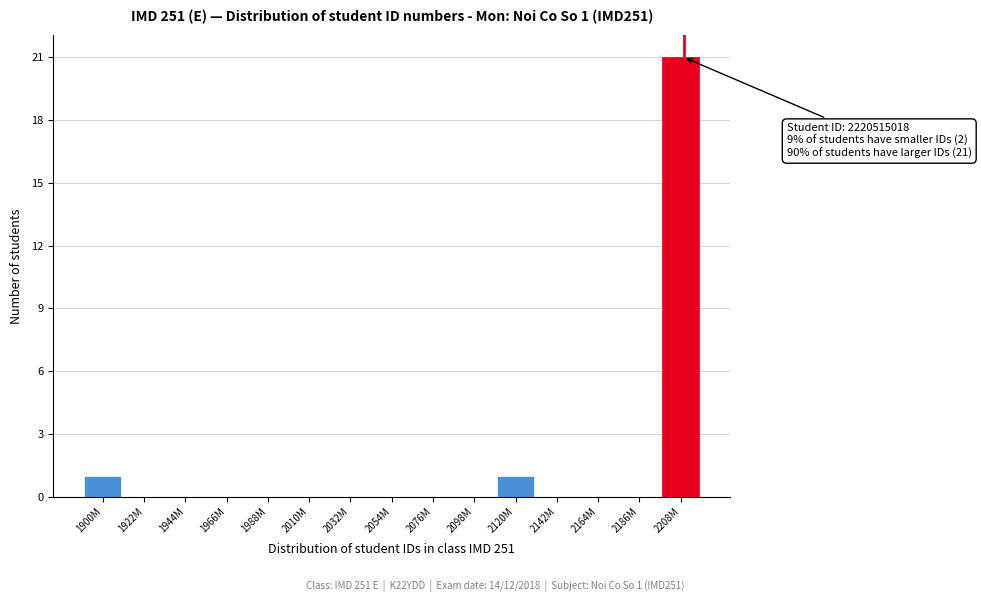

Reading right to left, transcribe all the data shown in this chart.

2208M=21	2186M=0	2164M=0	2142M=0	2120M=1	2098M=0	2076M=0	2054M=0	2032M=0	2010M=0	1988M=0	1966M=0	1944M=0	1922M=0	1900M=1